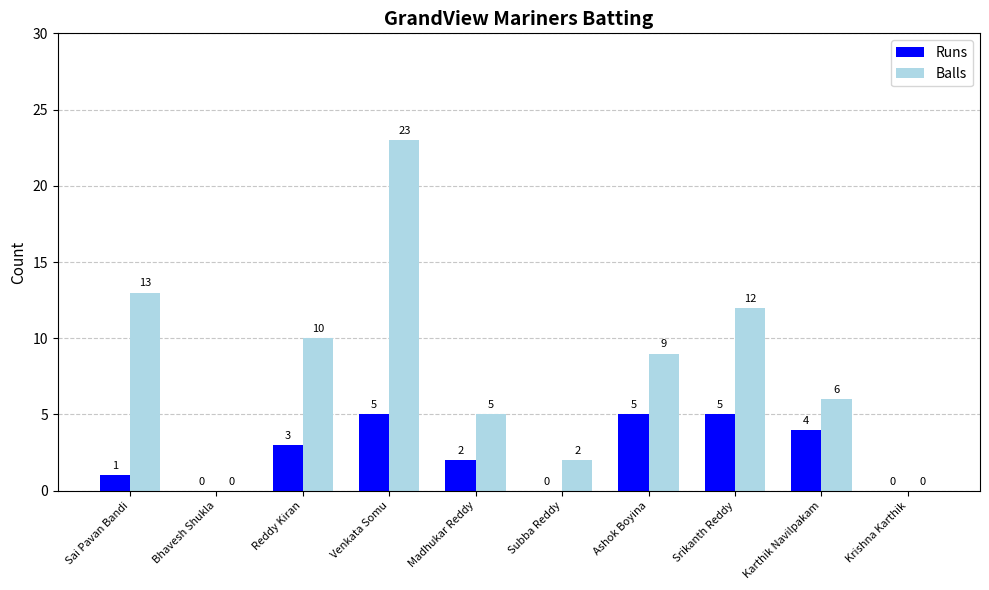

At which category is the sum across all series the highest?

Venkata Somu